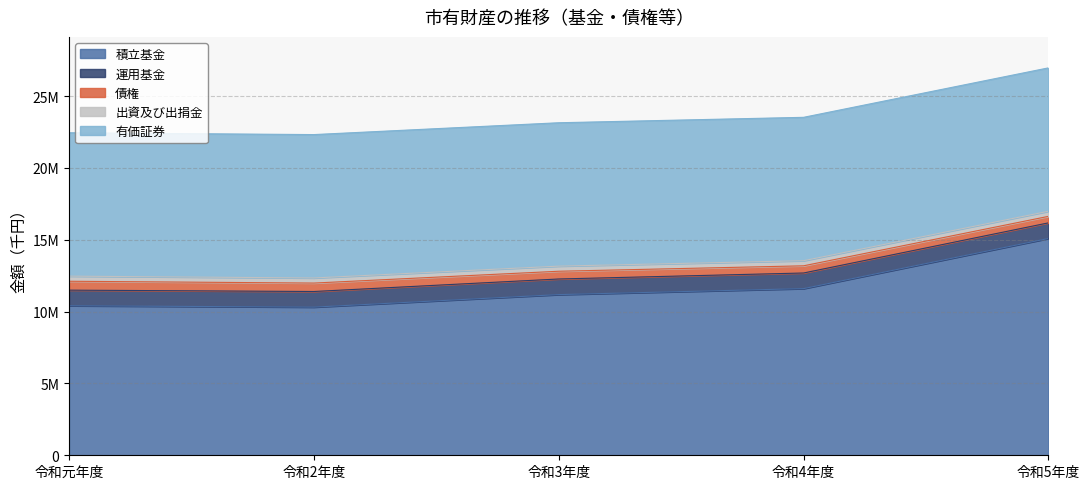

At which category is the sum across all series the highest?

令和5年度